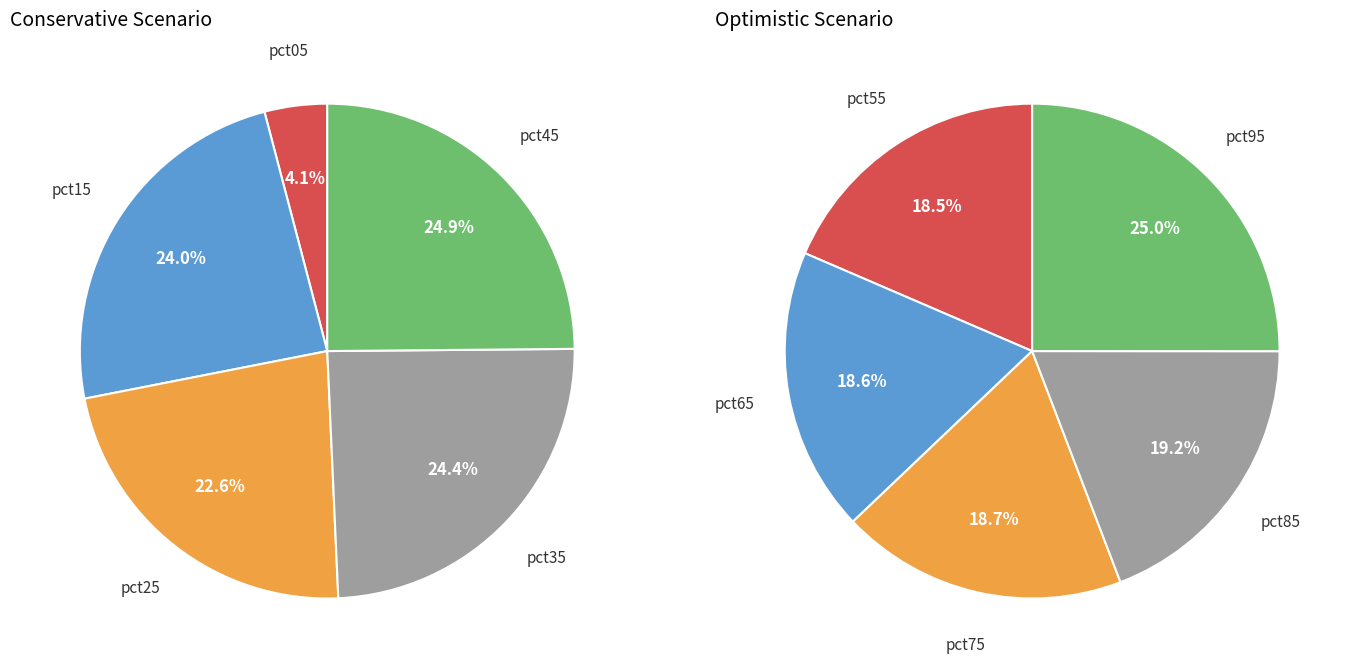

Does pct25 account for over 50% of the chart?

No